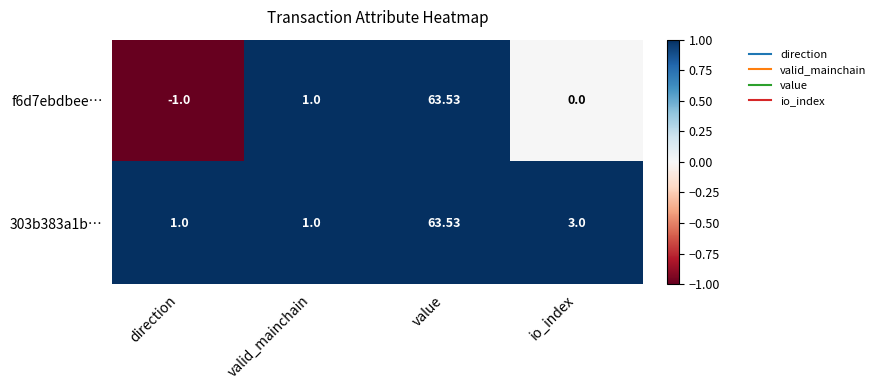

At which category is the sum across all series the highest?

value